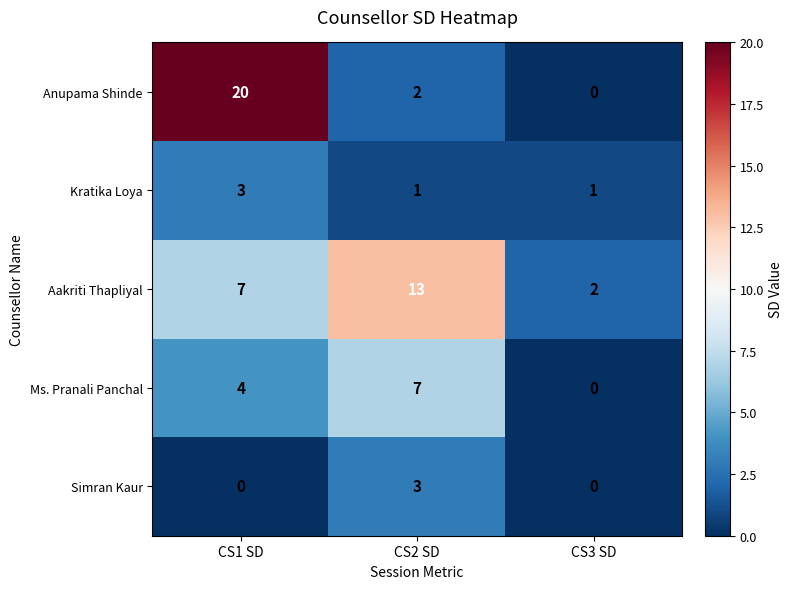

At which label is Ms. Pranali Panchal closest to 3?

CS1 SD